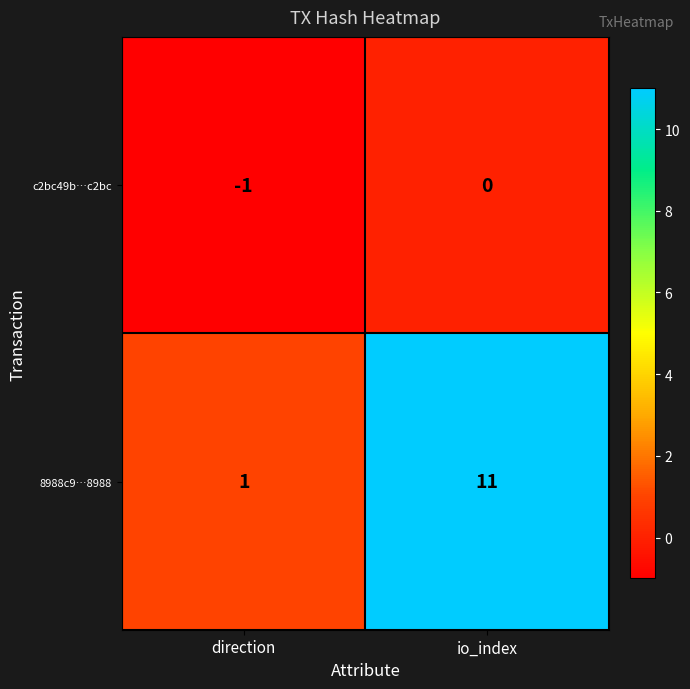

What is the average value of the 8988c9…8988 series?

6